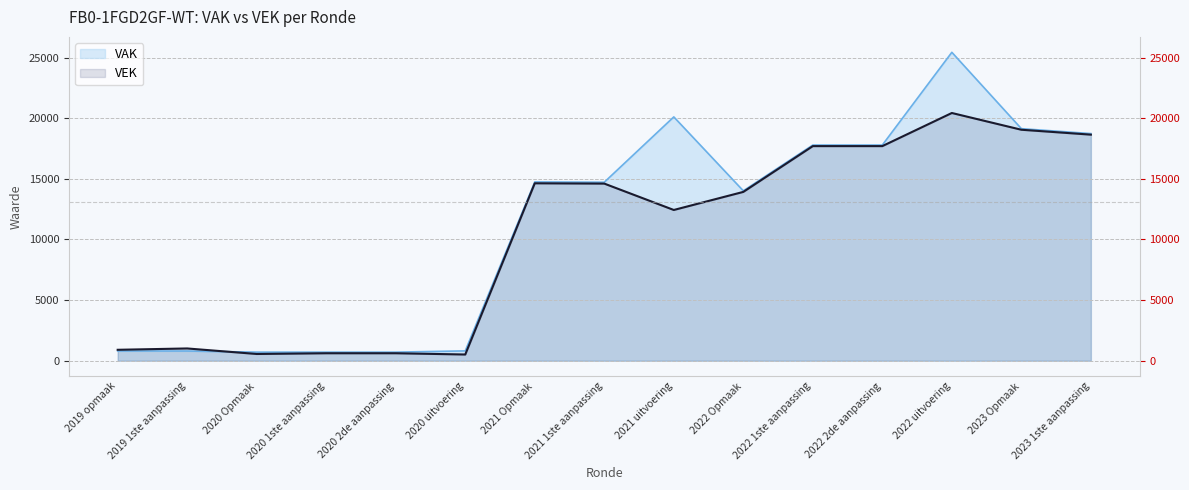

What is the greatest value displayed?

25440